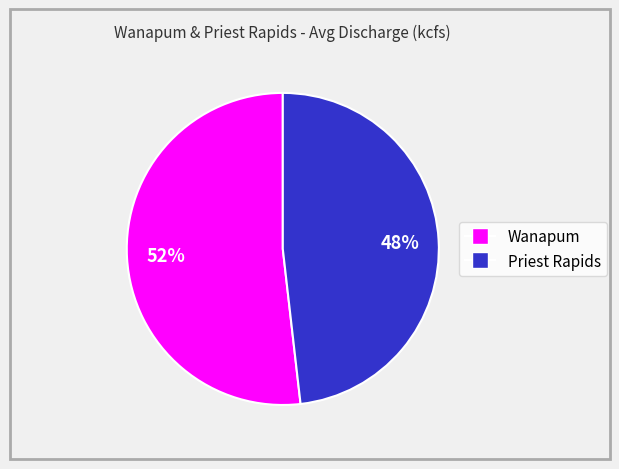

Is it true that Wanapum is 46% of the pie?

False